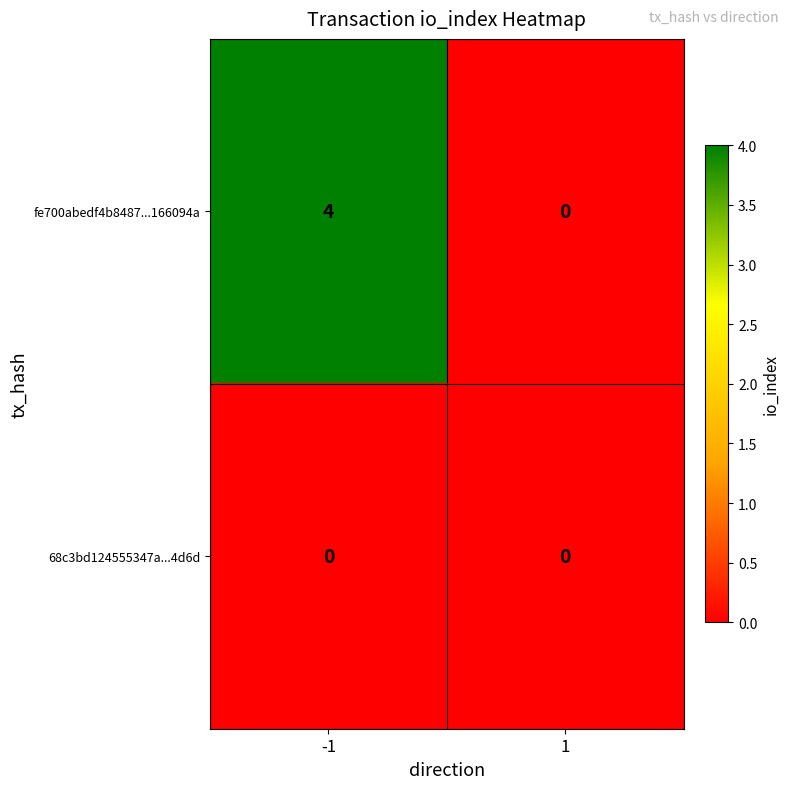

What is the total value across all series at -1?

4